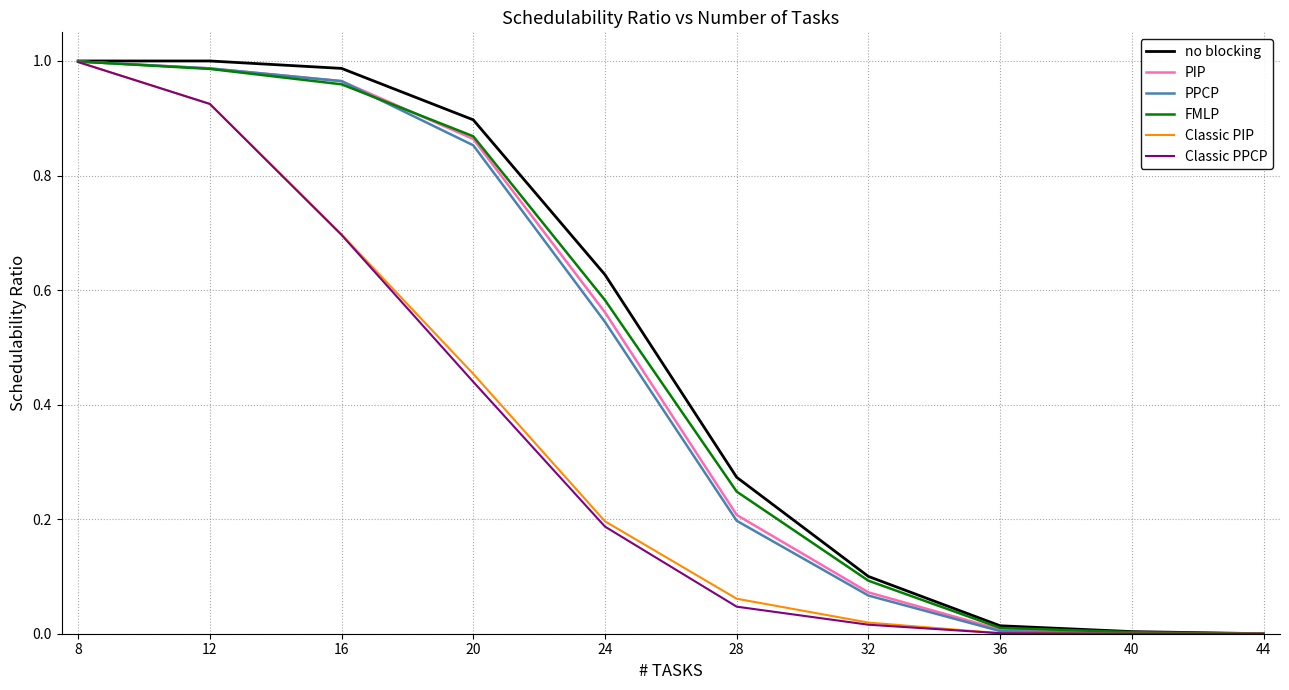

At which category is the sum across all series the highest?

8